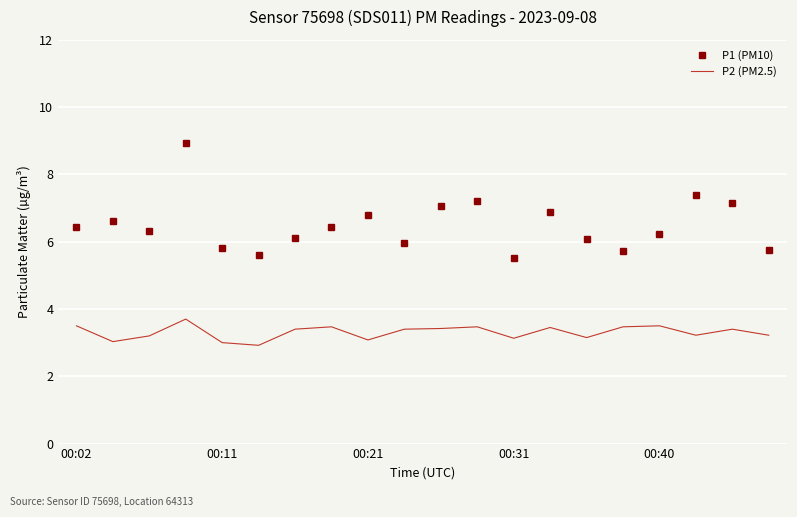

List the series in order of their peak value, highest first.

P1 (PM10), P2 (PM2.5)